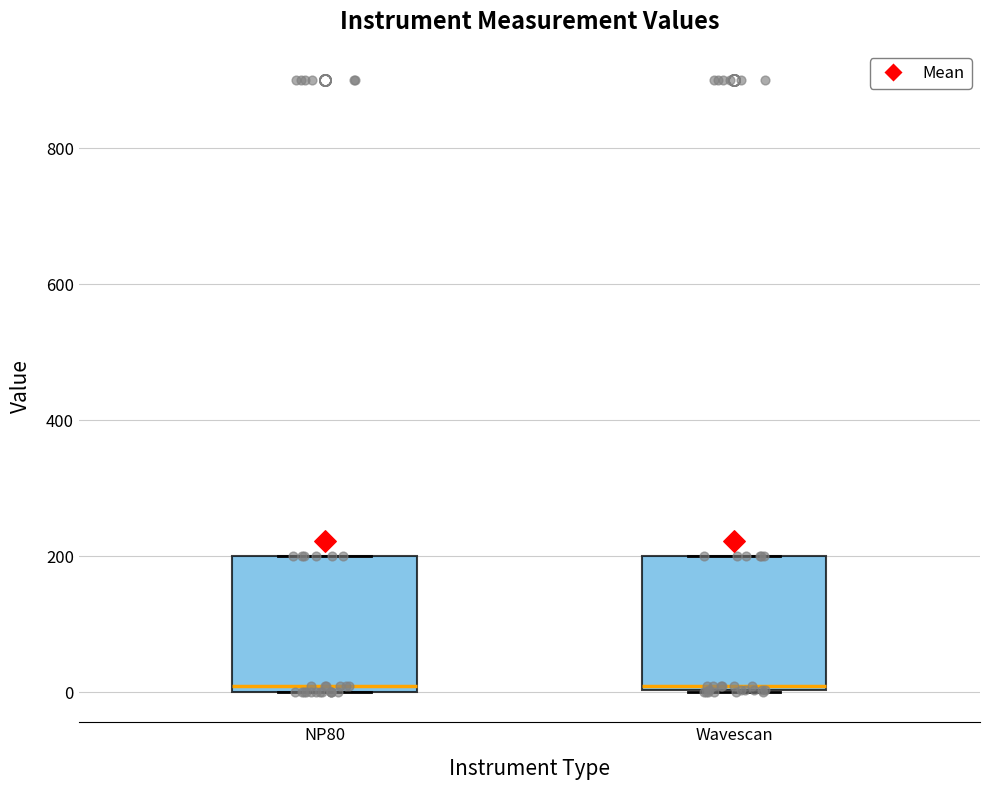

Reading left to right, transcribe this box plot: for each box, give where its median line is, the range the box spans, and where its two whiskers end, as read against the y-axis. The values are not printed on the chart, so give them approximately, as read against the axis.

NP80: median 20, box 0 to 200, whiskers 0 to 200
Wavescan: median 20, box 0 to 200, whiskers 0 to 200